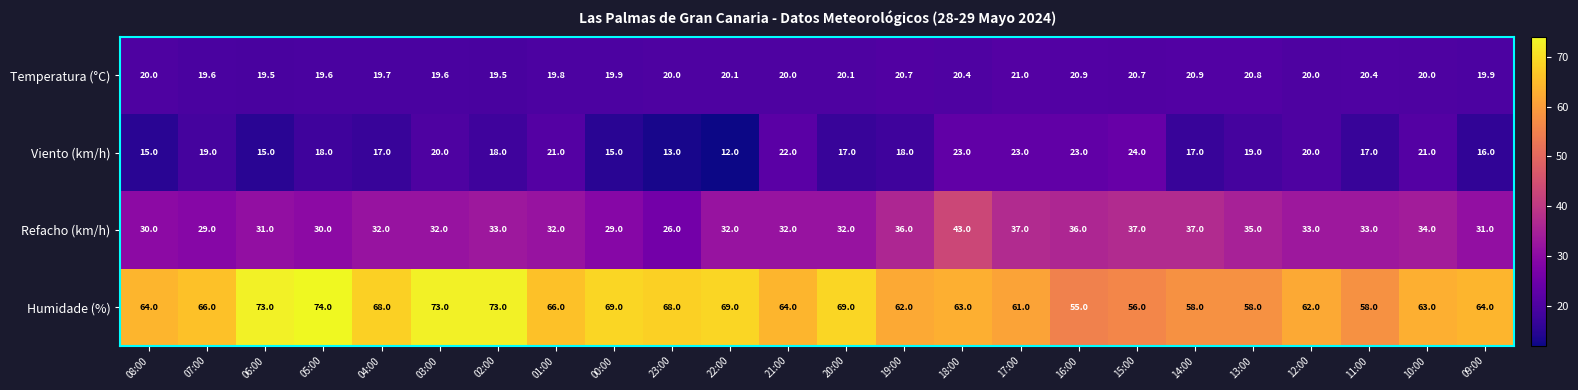

The Humidade (%) series shows 58.0 at 11:00. True or false?

True